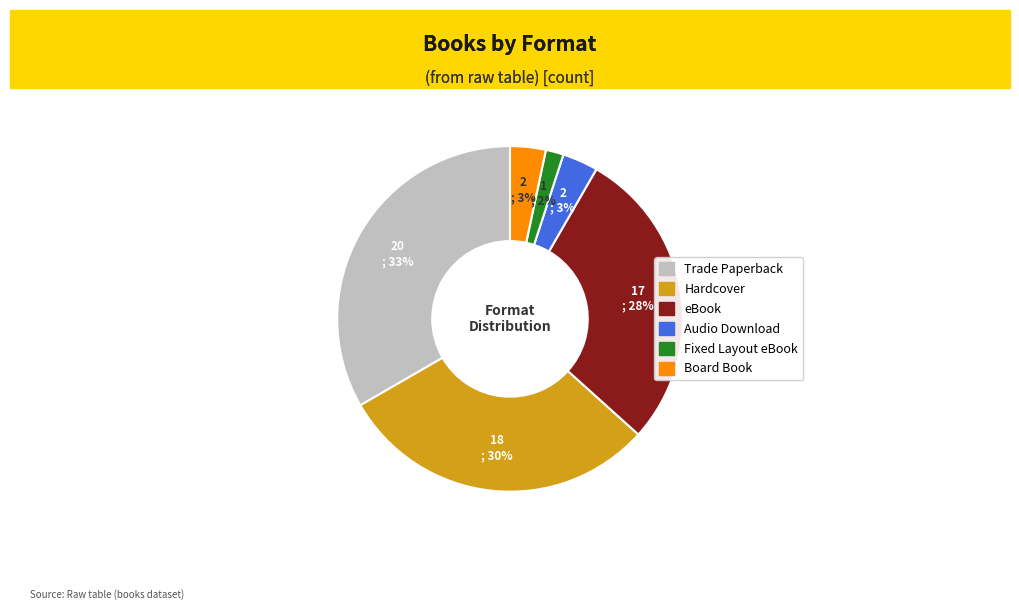

Combined, do Hardcover and eBook account for over 50%?

Yes